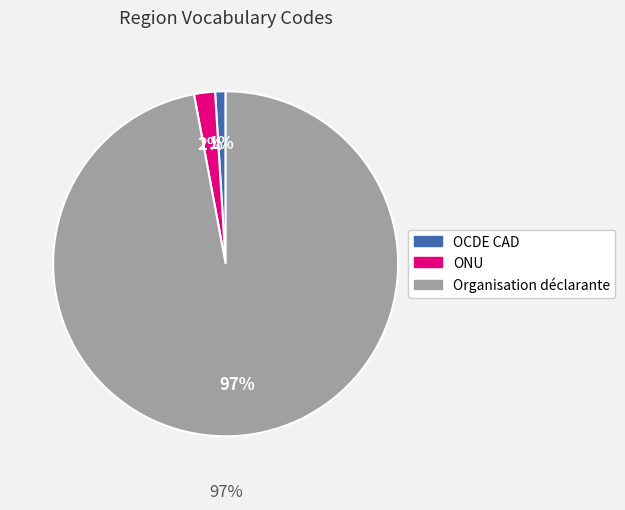

To the nearest percent, what is the difference between the largest and smallest slice percentages?

96%